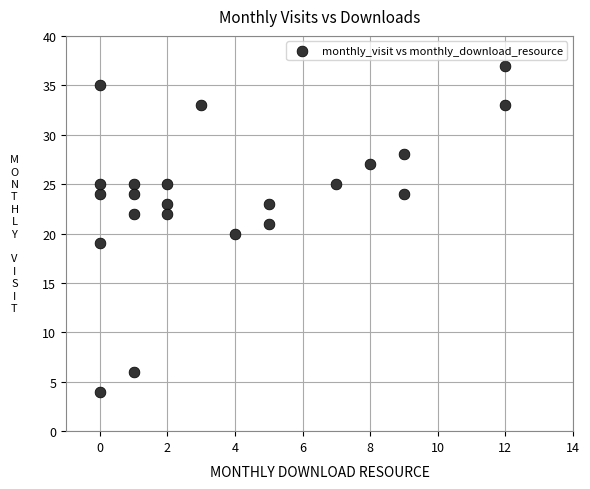

What is the range of X values (max minus min)?

12